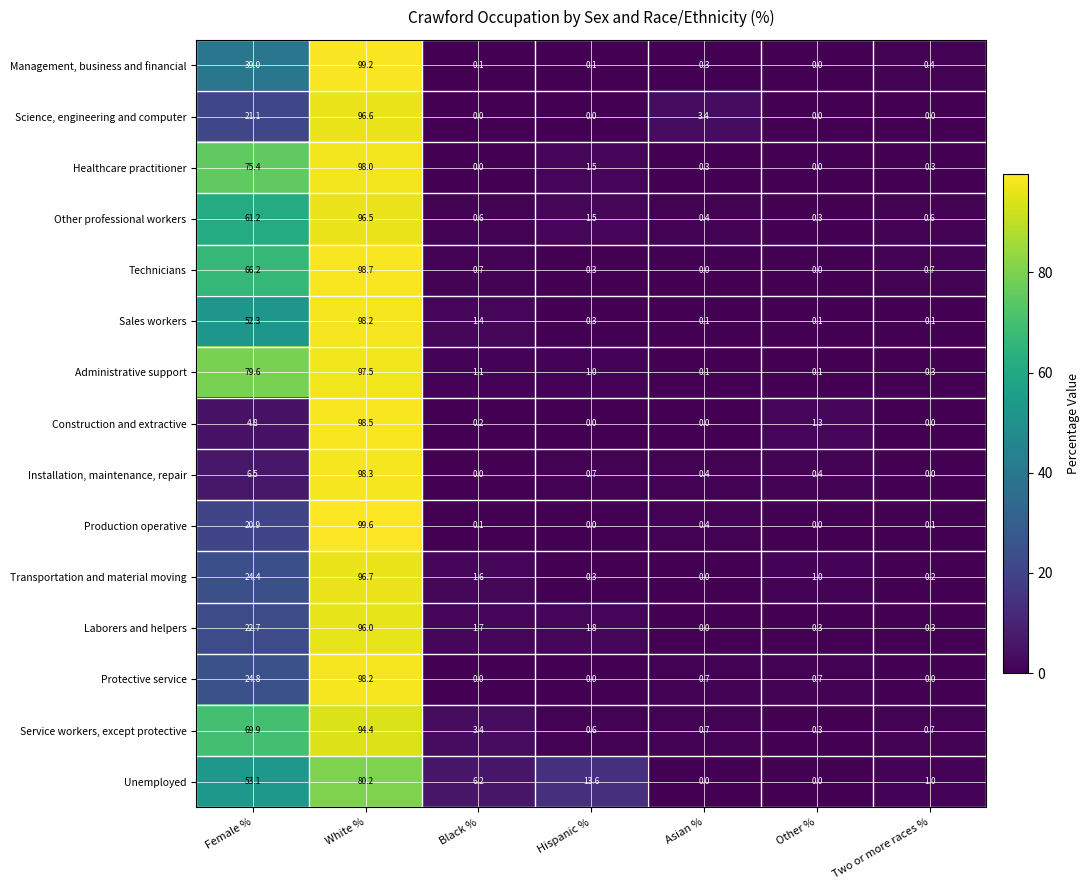

The Installation, maintenance, repair series shows 0.4 at Other %. True or false?

True